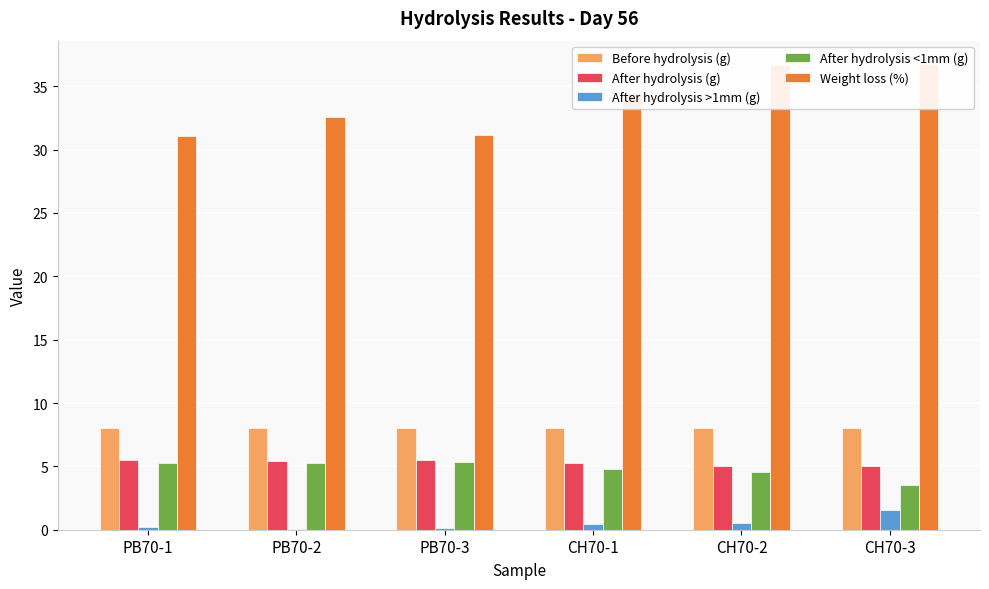

Which series has the largest range (max minus min)?

Weight loss (%)